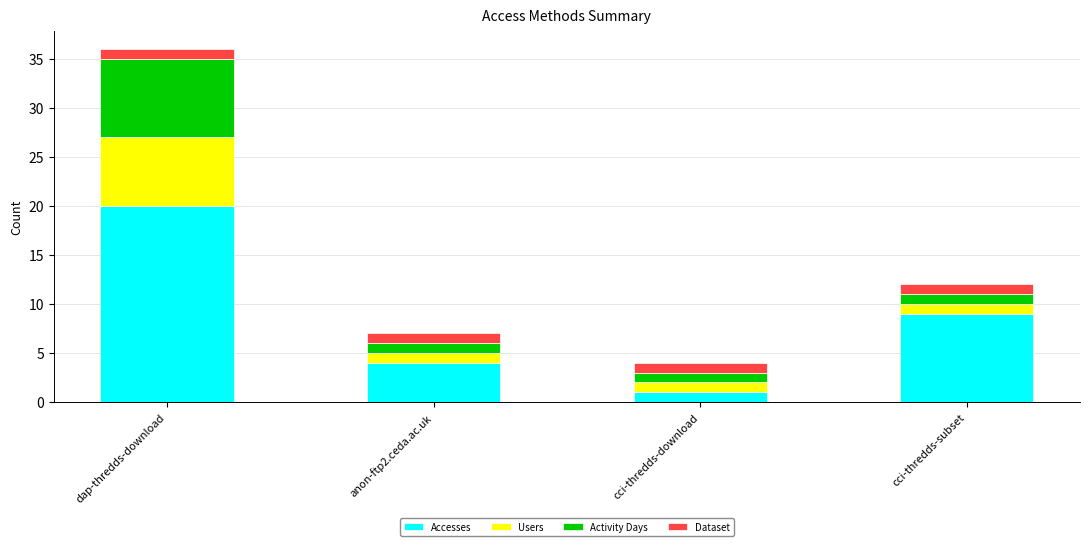

What is the difference between the maximum and minimum values in the Accesses series?

19